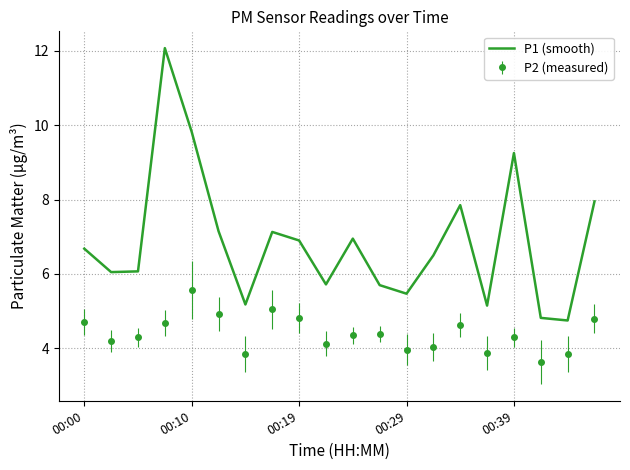

Which series has the largest range (max minus min)?

P1 (smooth)